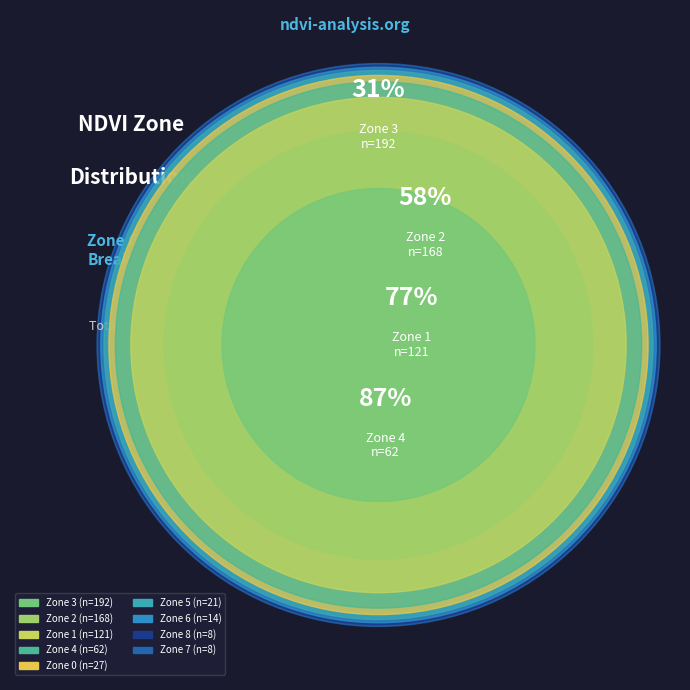

To the nearest percent, what is the difference between the largest and smallest slice percentages?

30%